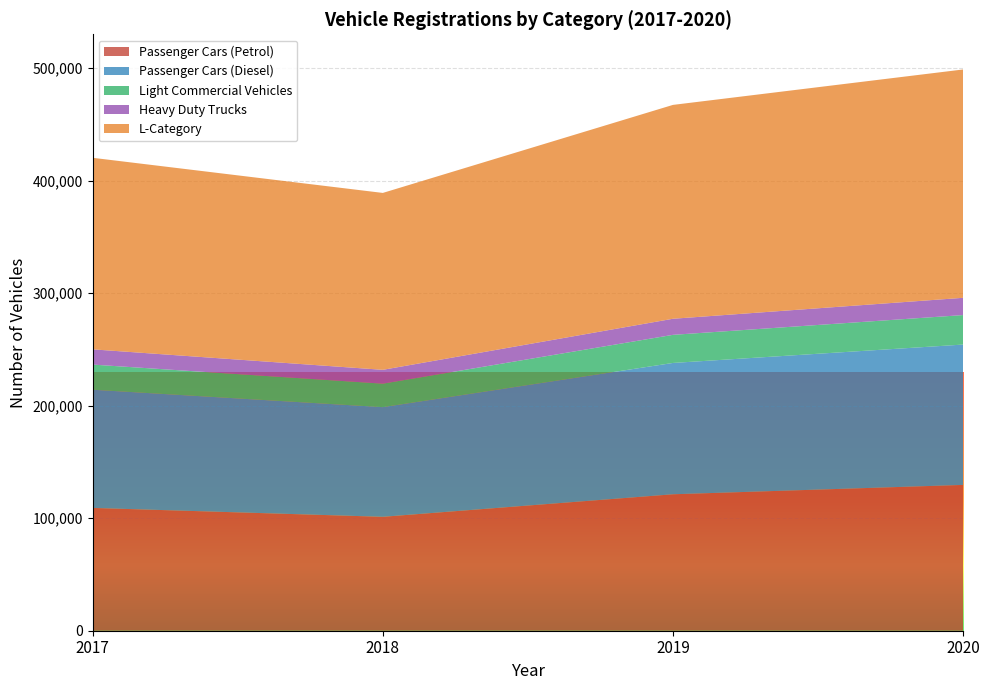

Reading right to left, list all the values displayed in this chart.

Passenger Cars (Petrol): 129579	121250	101235	109126
Passenger Cars (Diesel): 124709	116696	97431	105026
Light Commercial Vehicles: 26207	24979	20874	22340
Heavy Duty Trucks: 15332	14290	12300	13541
L-Category: 202914	190043	157194	170212